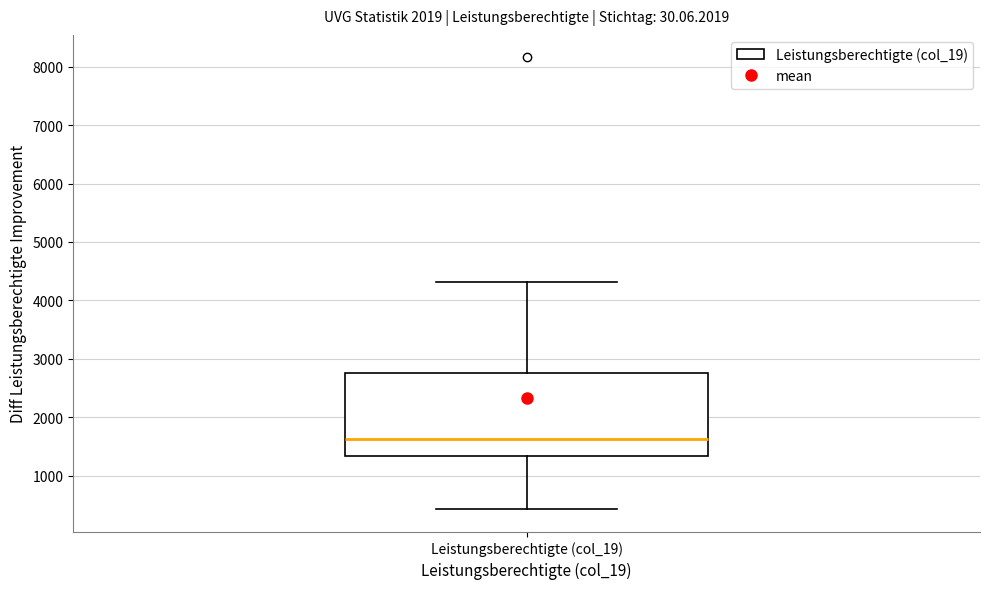

Where is the lower edge of the box for Leistungsberechtigte (col_19) on the y-axis? The values are not printed on the chart, so give them approximately, as read against the axis.

1300